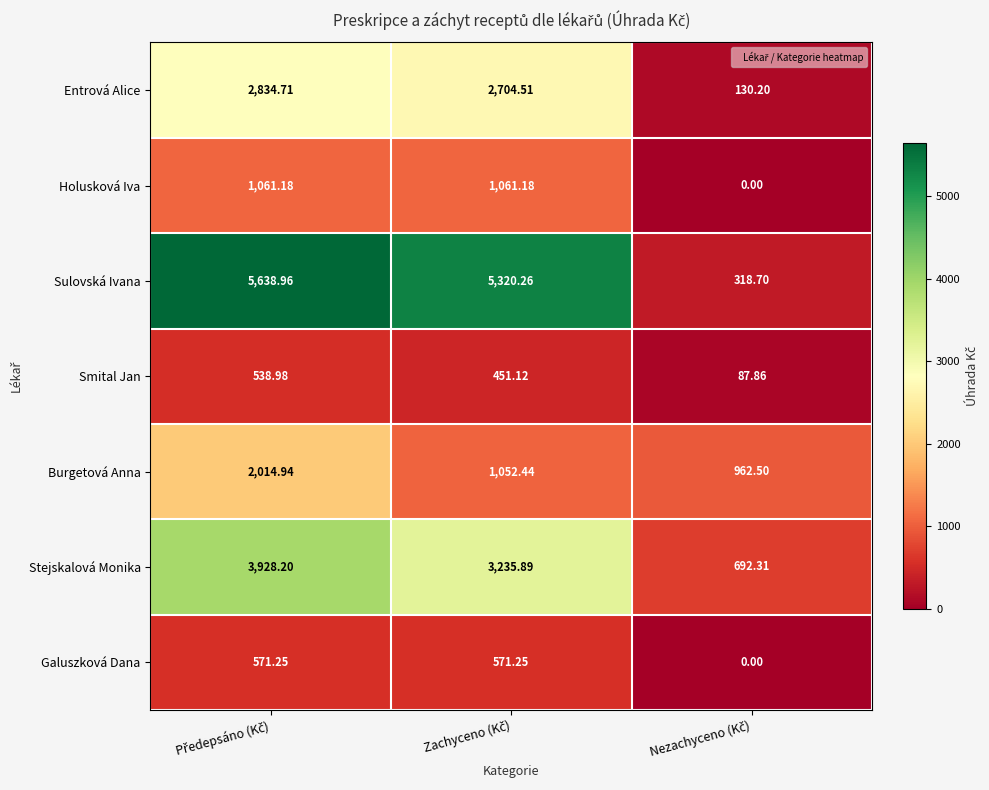

List the series in order of their peak value, lowest first.

Smital Jan, Galuszková Dana, Holusková Iva, Burgetová Anna, Entrová Alice, Stejskalová Monika, Sulovská Ivana